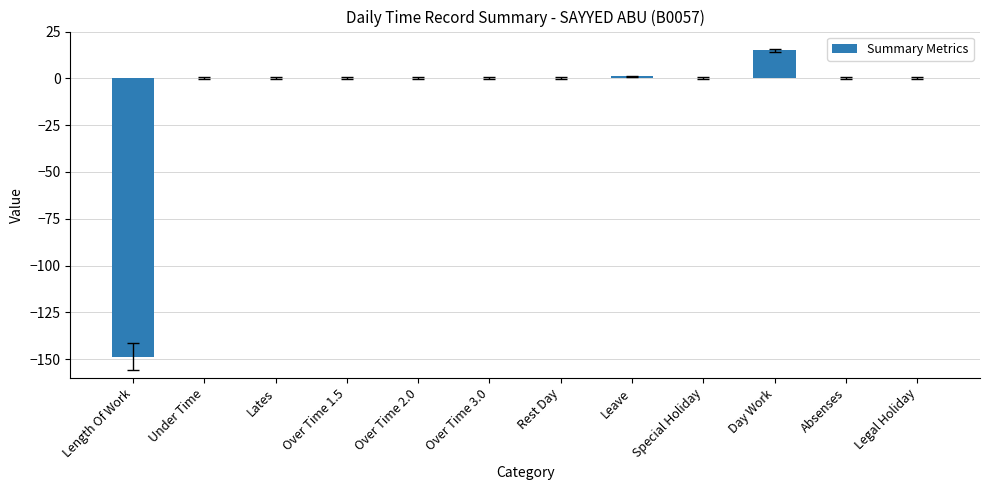

How many distinct data groups are displayed?

1